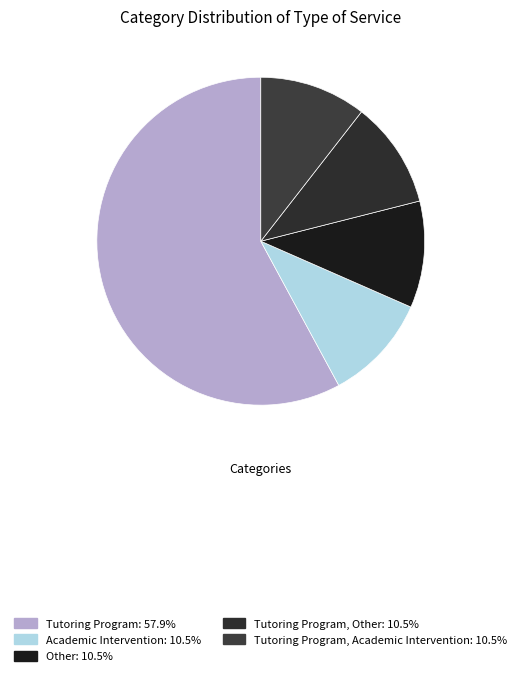

Which category has the smallest portion of the pie?

Academic Intervention